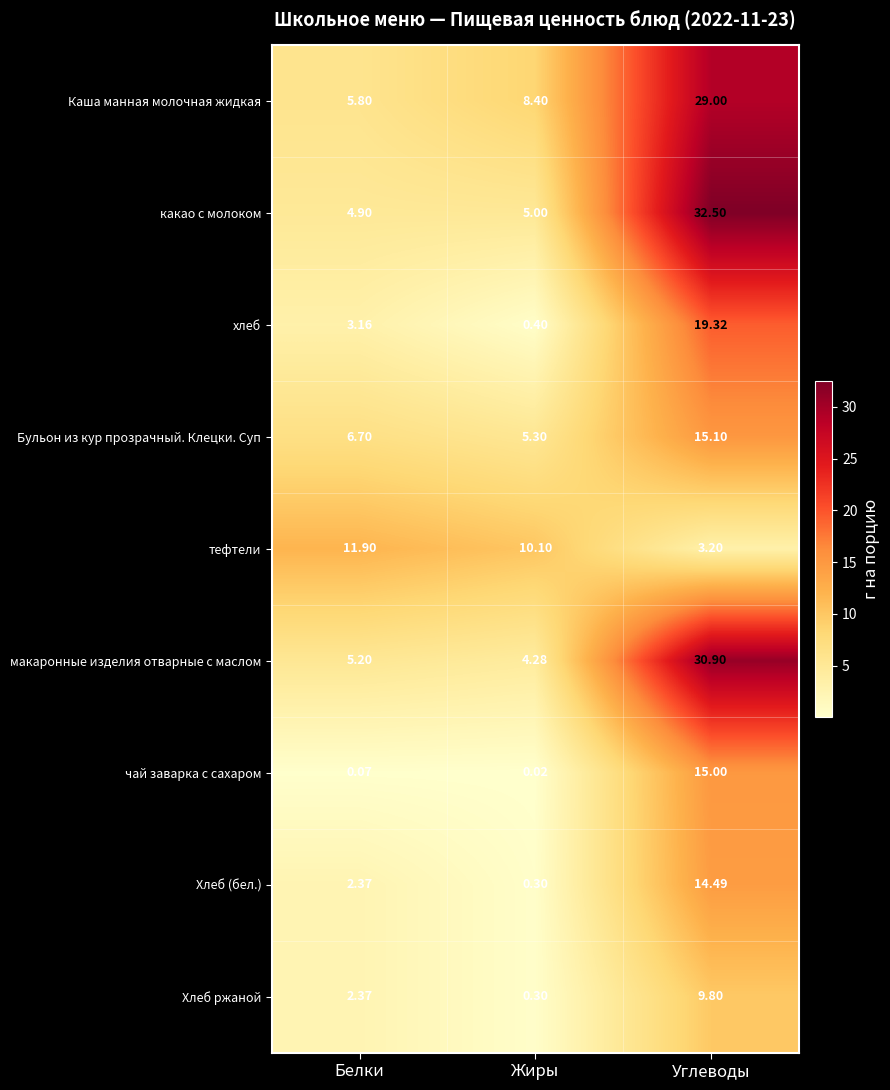

Which series has the largest total across all categories?

Каша манная молочная жидкая